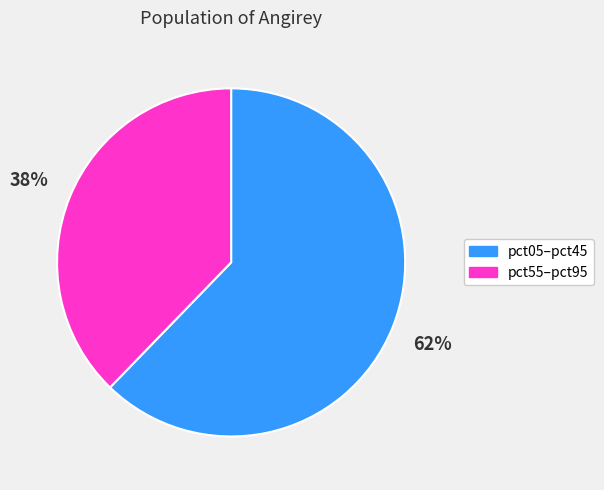

Is there any slice that represents more than half of the pie?

Yes